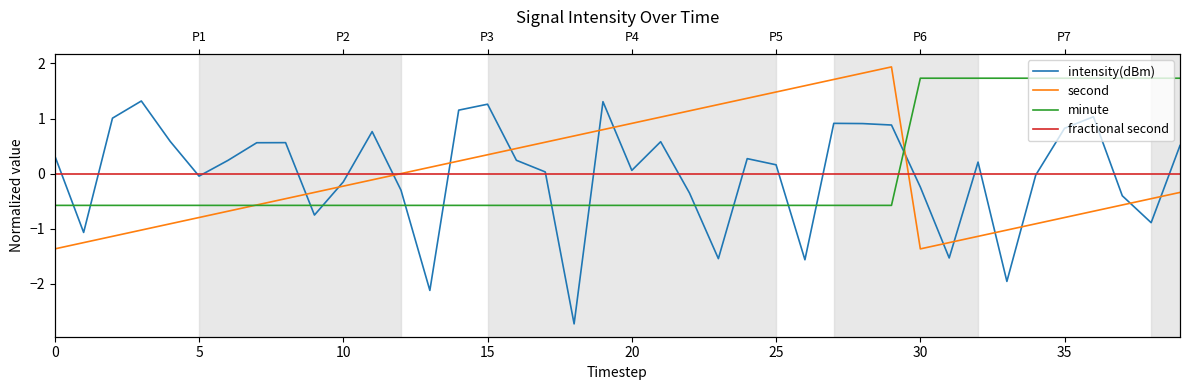

Which category has the lowest value in the intensity(dBm) series?

18